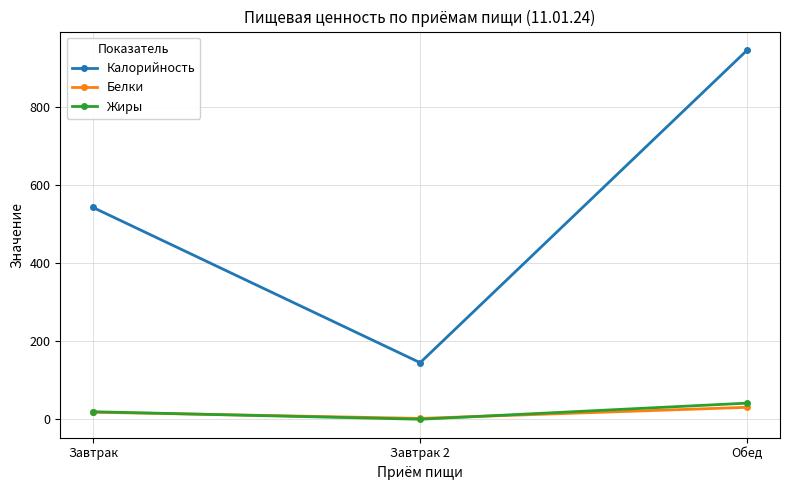

Between Завтрак and Обед, which series saw the biggest shift?

Калорийность